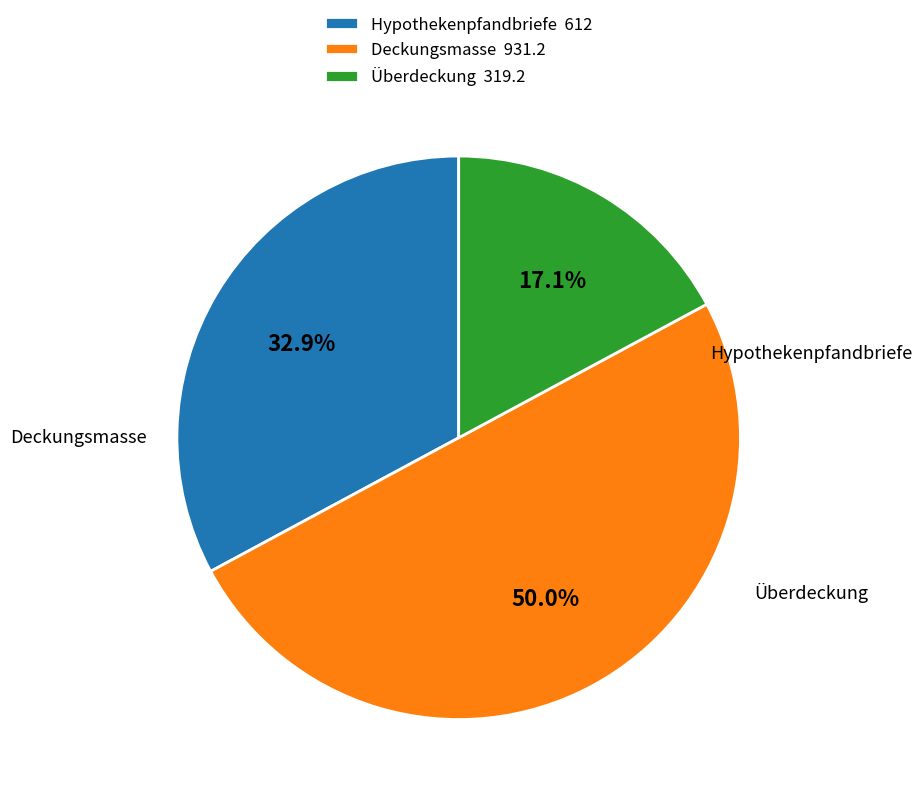

To the nearest percent, what is the difference between the Deckungsmasse and Überdeckung slice percentages?

33%